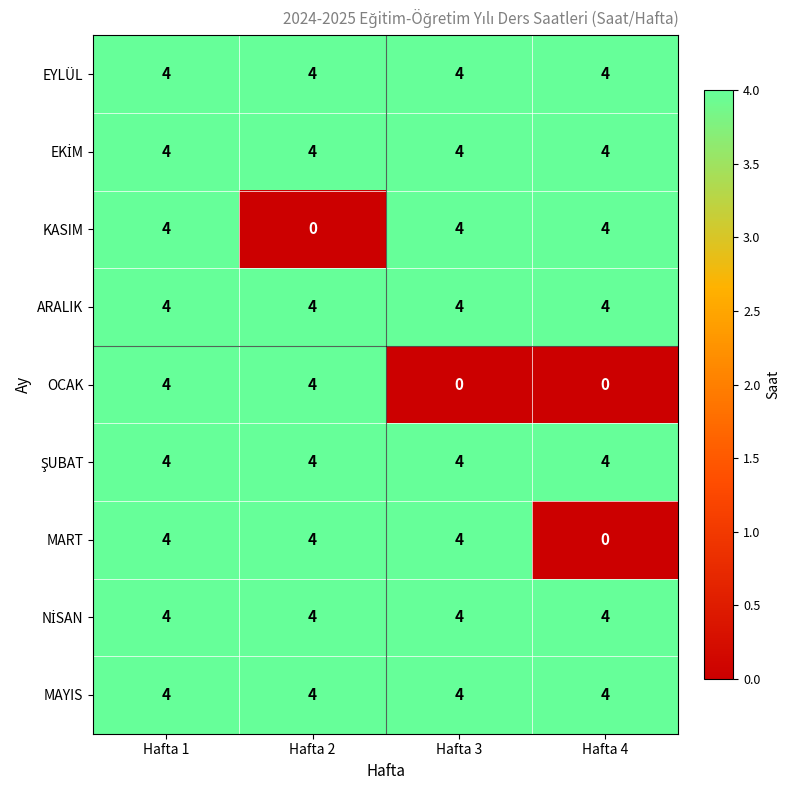

What is the sum of all MART values?

12